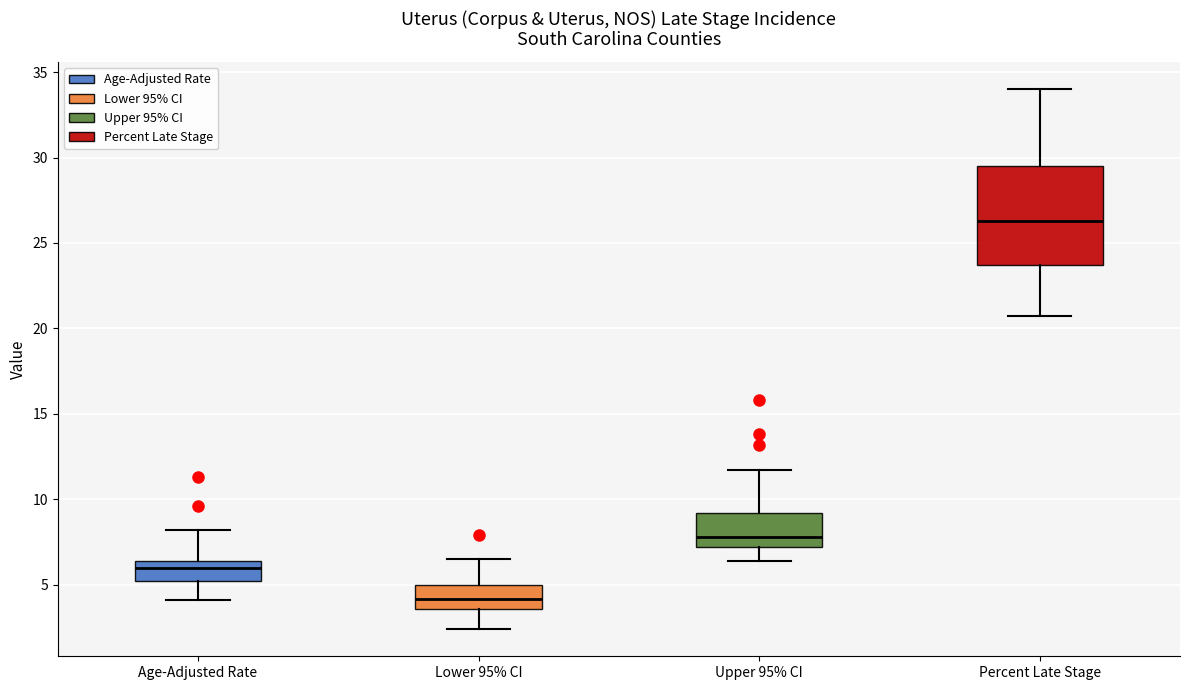

Where does the lower whisker of the box for Upper 95% CI end on the y-axis? The values are not printed on the chart, so give them approximately, as read against the axis.

6.5